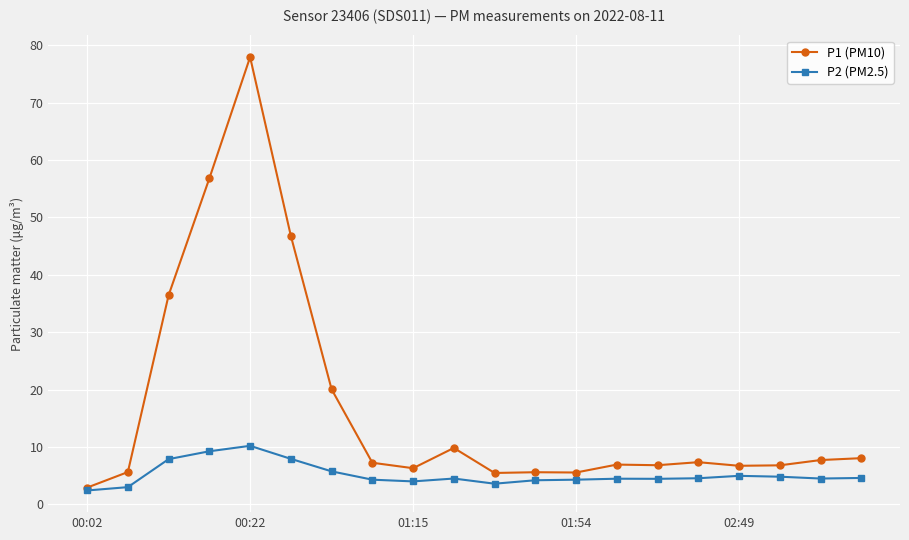

Which series has the largest range (max minus min)?

P1 (PM10)